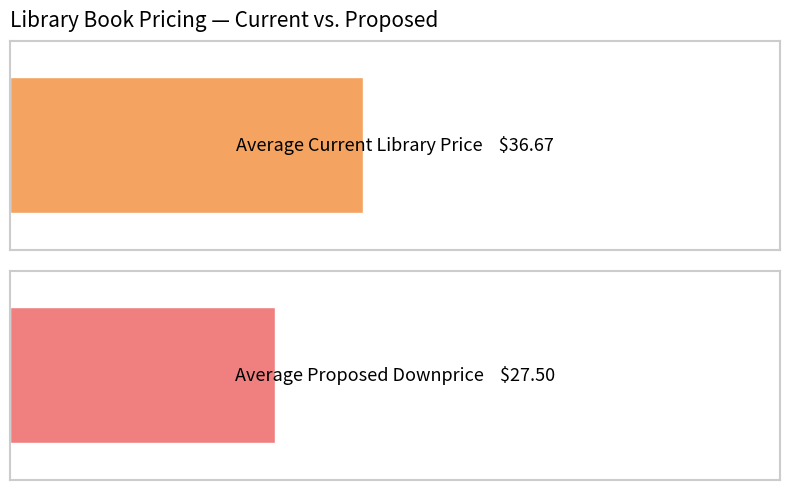

What are all the series names shown in the legend?

Current Library Price, Proposed Downprice